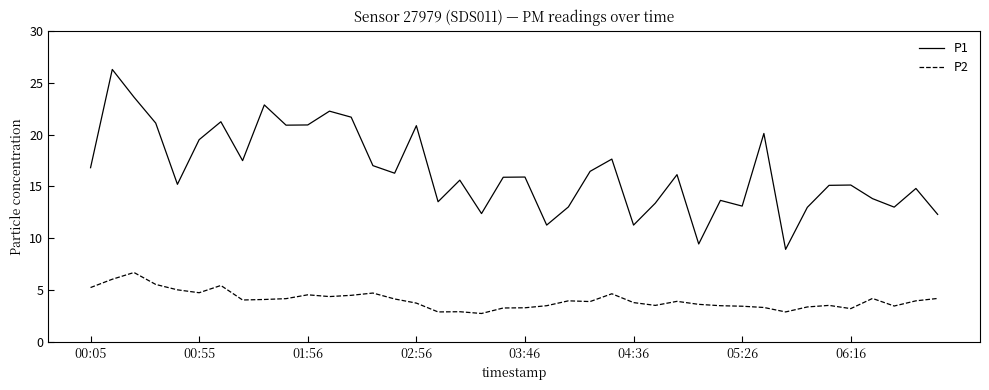

Which series has the largest total across all categories?

P1